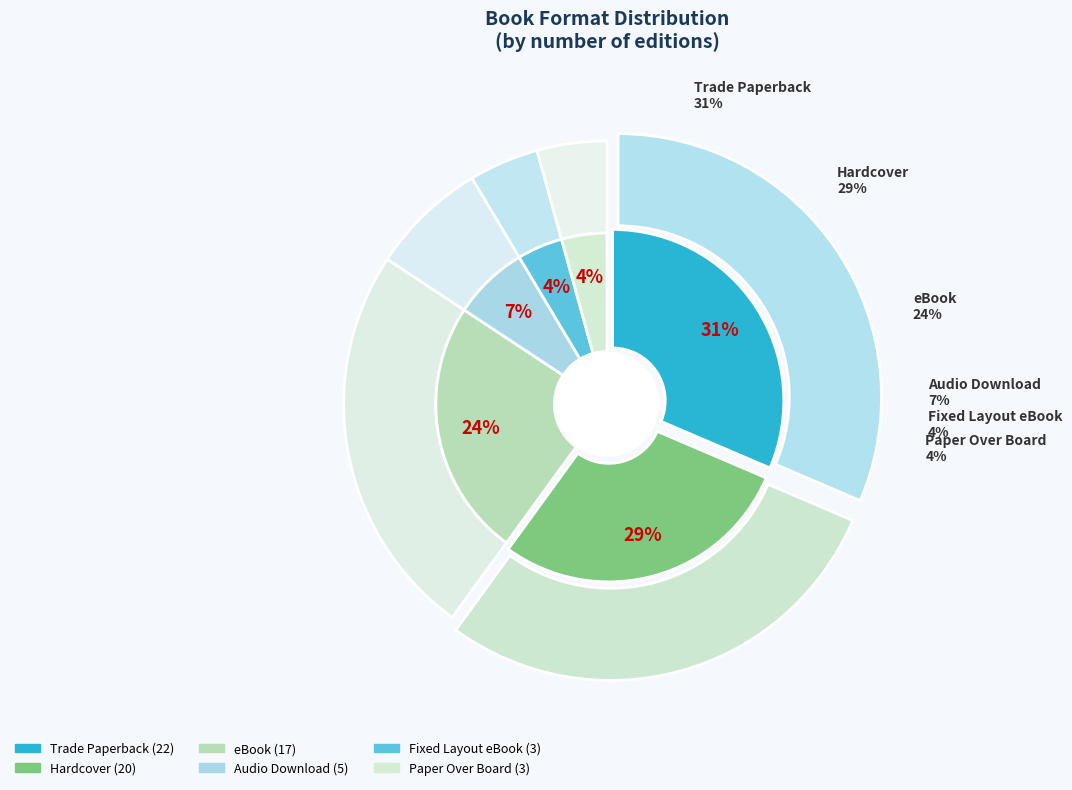

How many segments does this pie chart have?

8